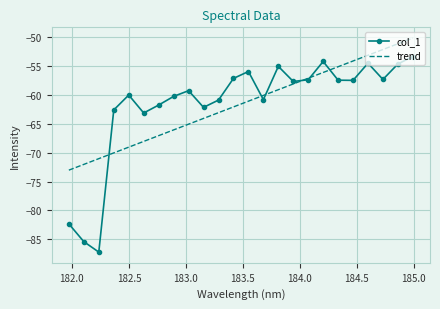

The value at 182.1045947288 is -85.4. True or false?

True